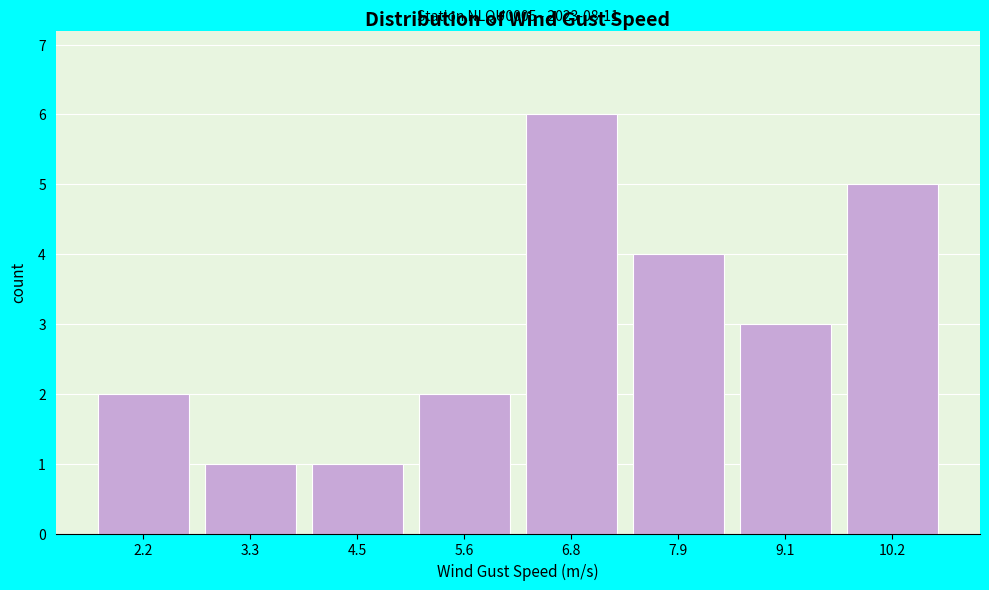

Reading left to right, what are all the values shown in this chart?

2.2=2	3.3=1	4.5=1	5.6=2	6.8=6	7.9=4	9.1=3	10.2=5